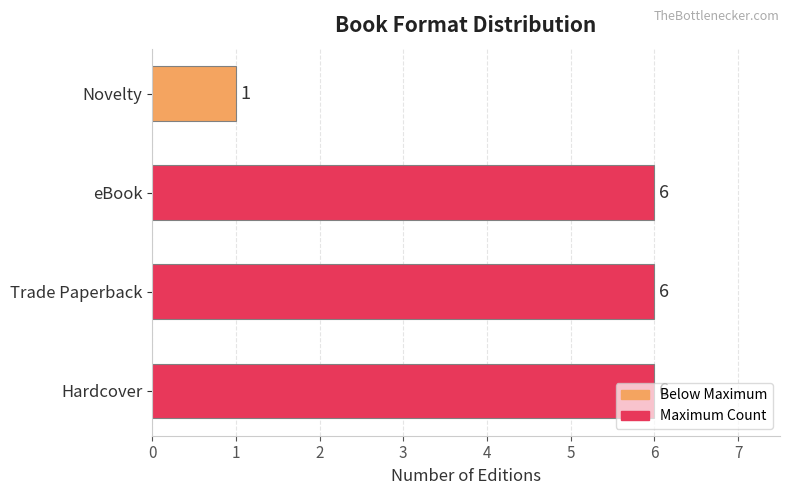

Is it true that the value at Novelty is 1?

True